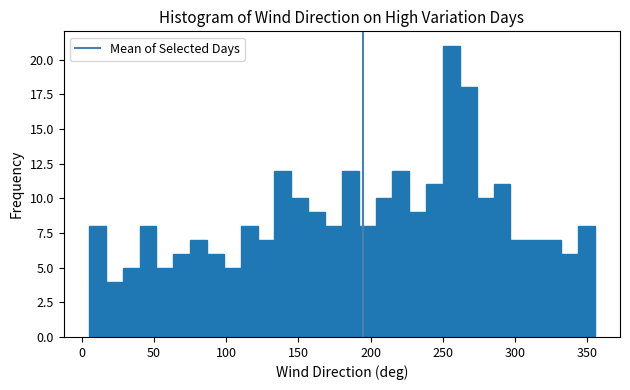

Read against the x-axis, roughly where is the centre of the tallest bar?

255